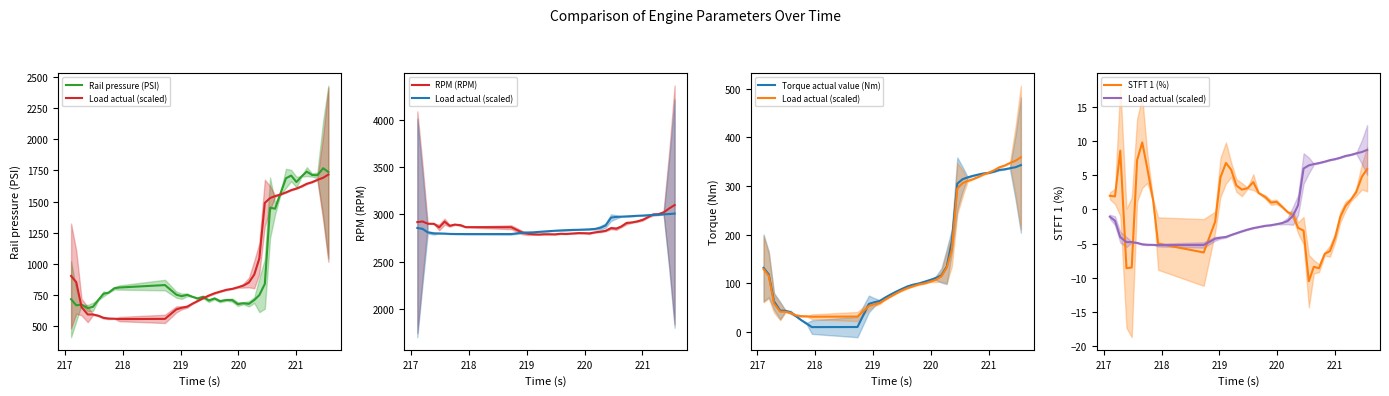

What value does the Load actual (scaled) series have at 217?

-1.7